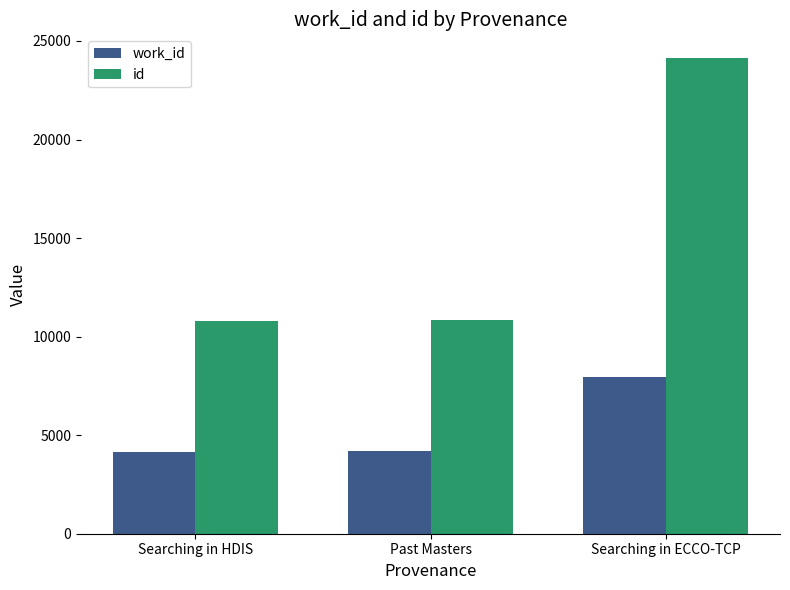

Is it true that id equals 3284 at Past Masters?

False